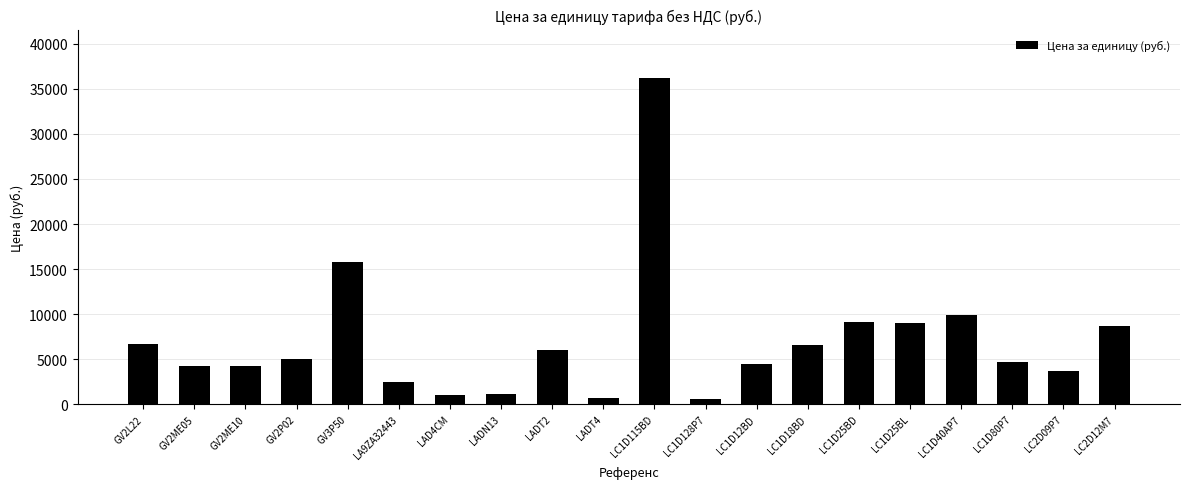

Is it true that the value at LC1D18BD is 6575.0?

True